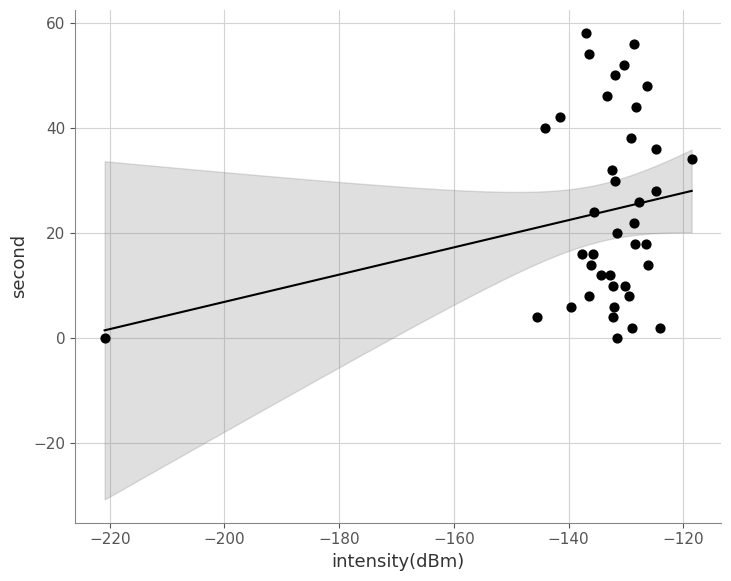

What is the range of Y values (max minus min)?

58